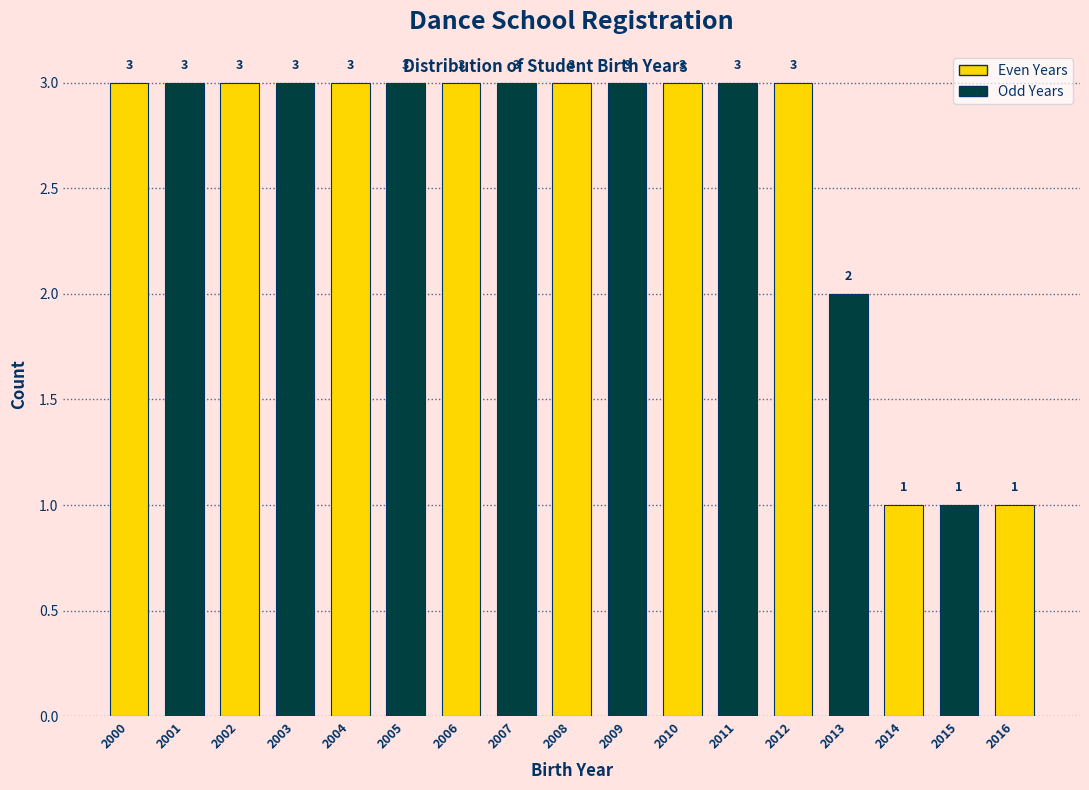

Reading left to right, list all the values displayed in this chart.

3	3	3	3	3	3	3	3	3	3	3	3	3	2	1	1	1